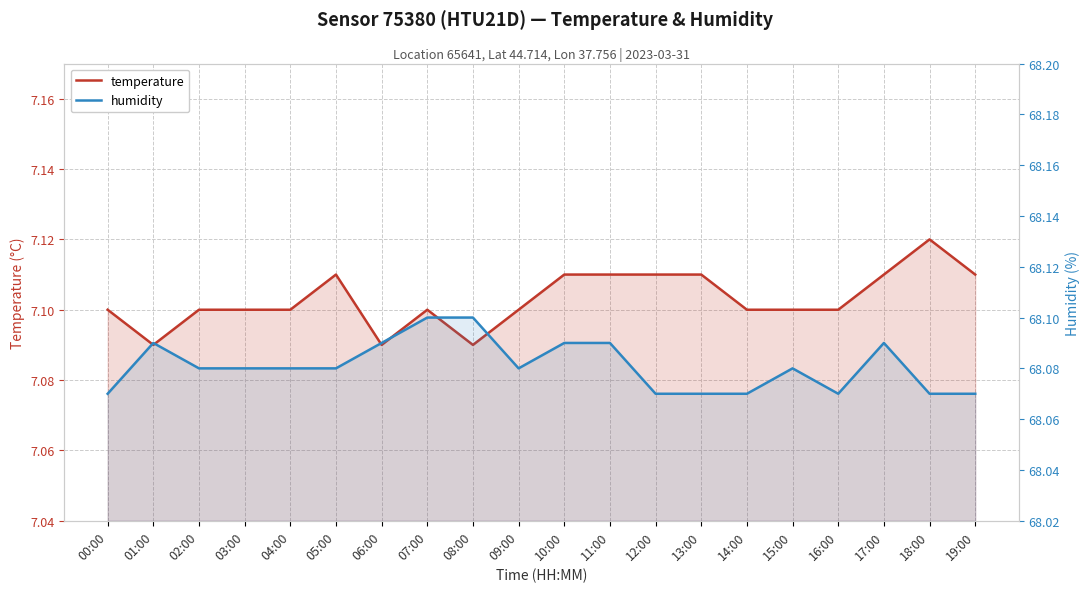

What is the sum of all humidity values?

1361.6